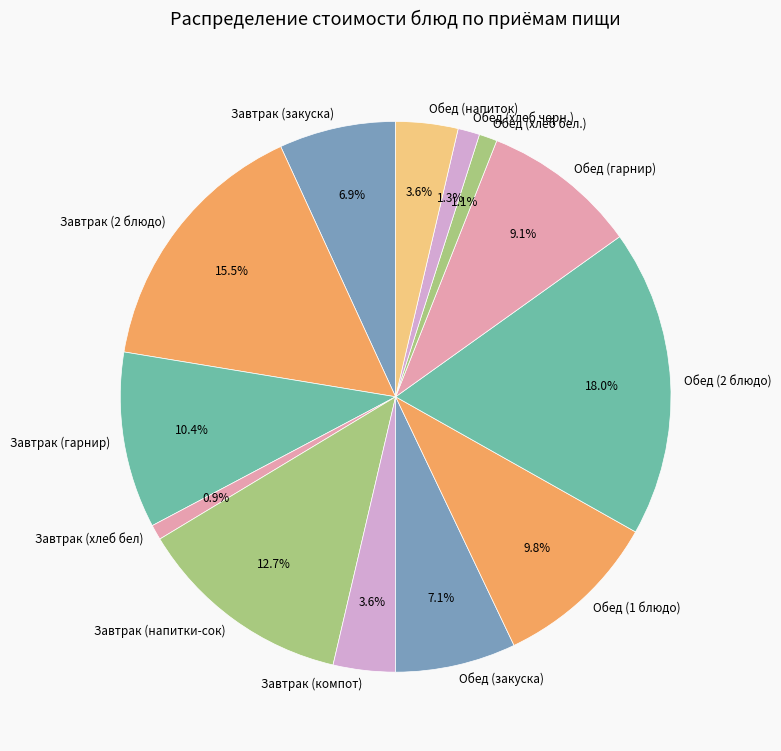

True or false: Завтрак (закуска) accounts for 7% of the total.

True